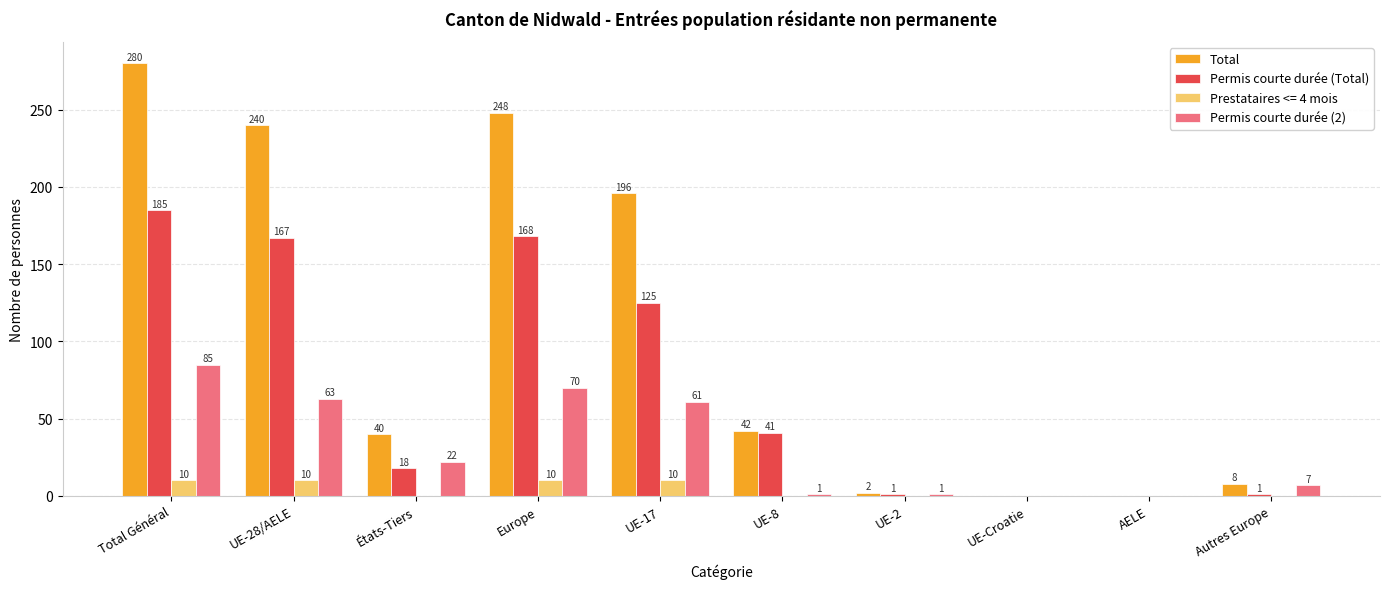

How many values in Permis courte durée (Total) are above zero?

8